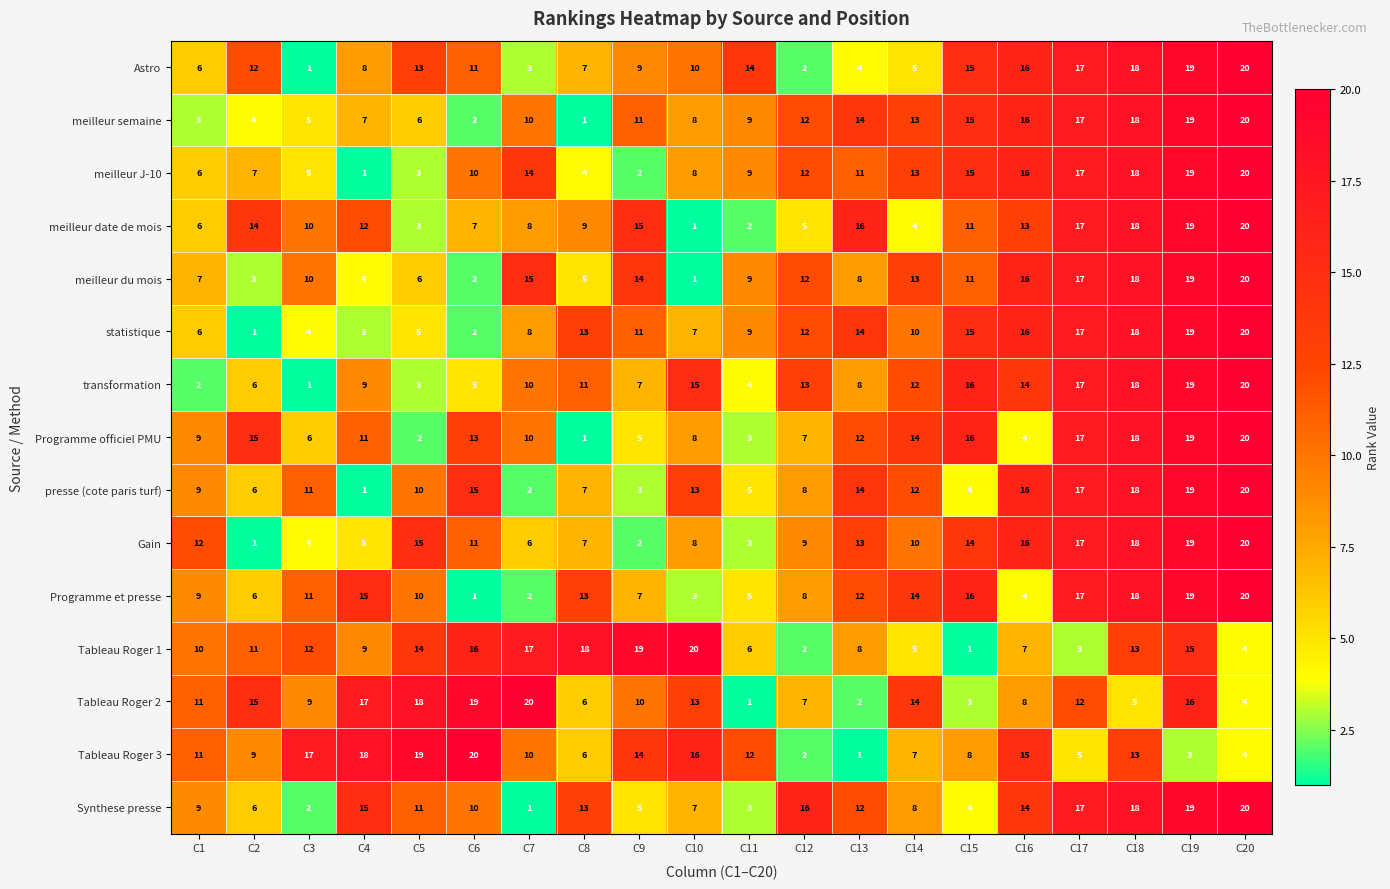

How many values in the Astro series are below 11?

10